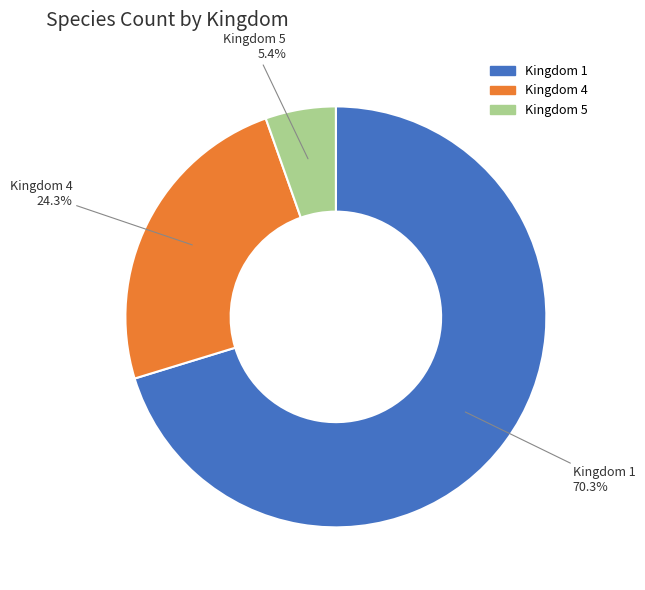

Does any single category account for the majority?

Yes